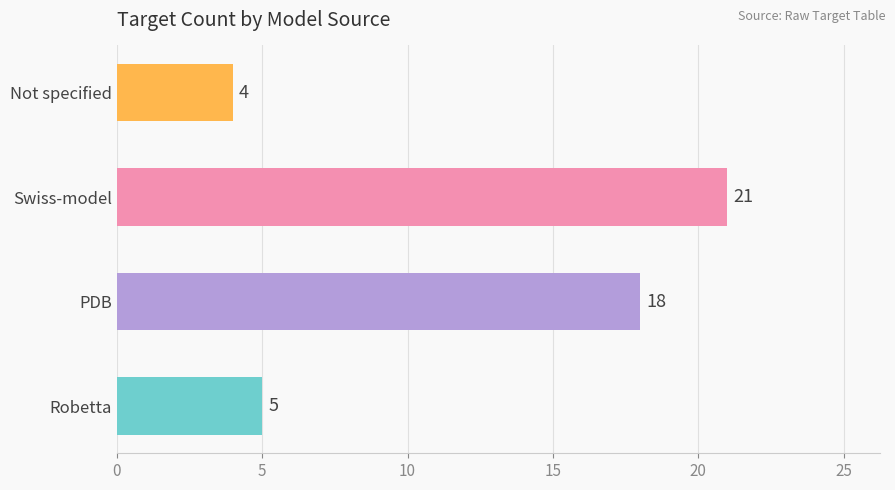

Which category has the lowest value across all series?

Not specified